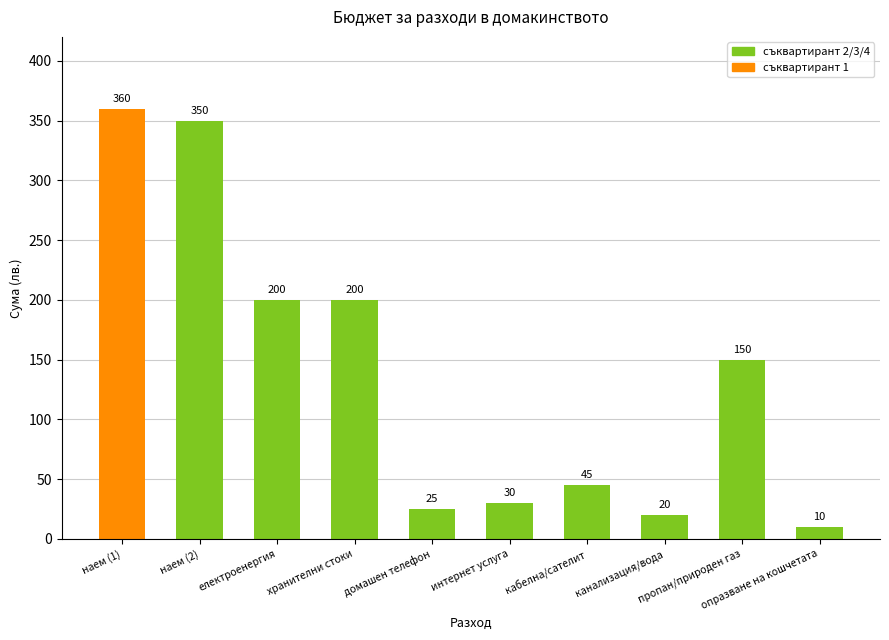

What is the greatest value displayed?

360